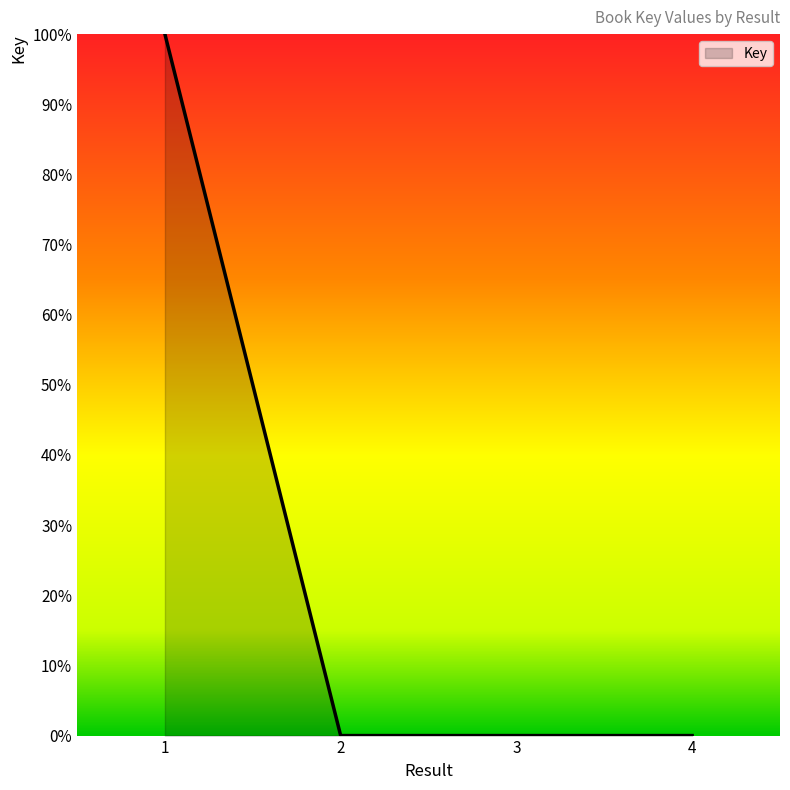

True or false: the data shows 0.0 at 2.

True